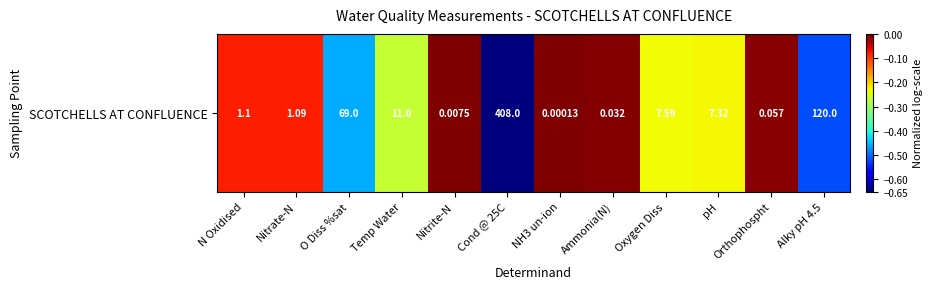

Is it true that the value at Nitrate-N is -0.1?

True